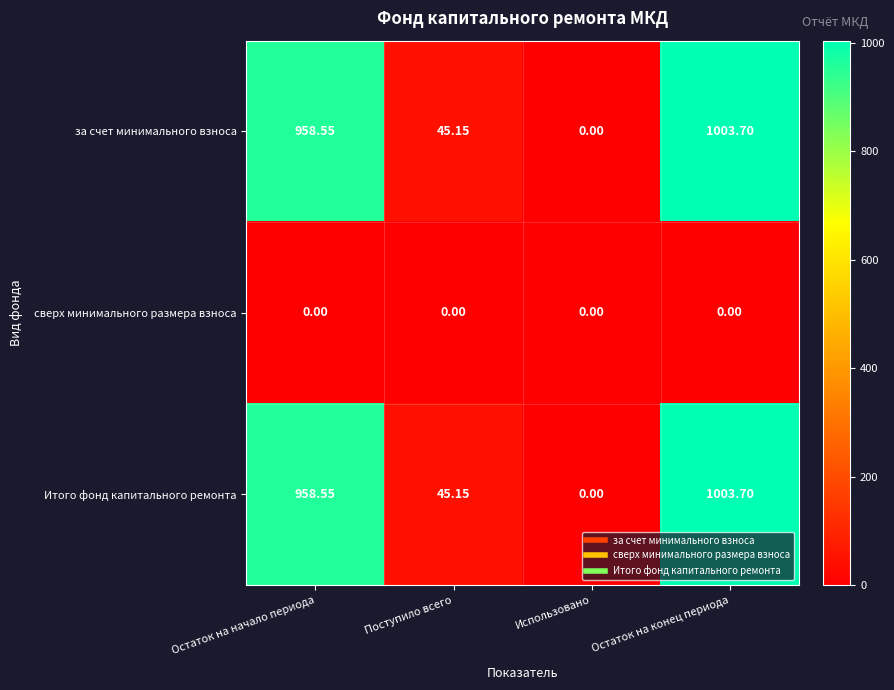

Is the value of Итого фонд капитального ремонта at Остаток на начало периода greater than the value of сверх минимального размера взноса at Остаток на конец периода?

Yes